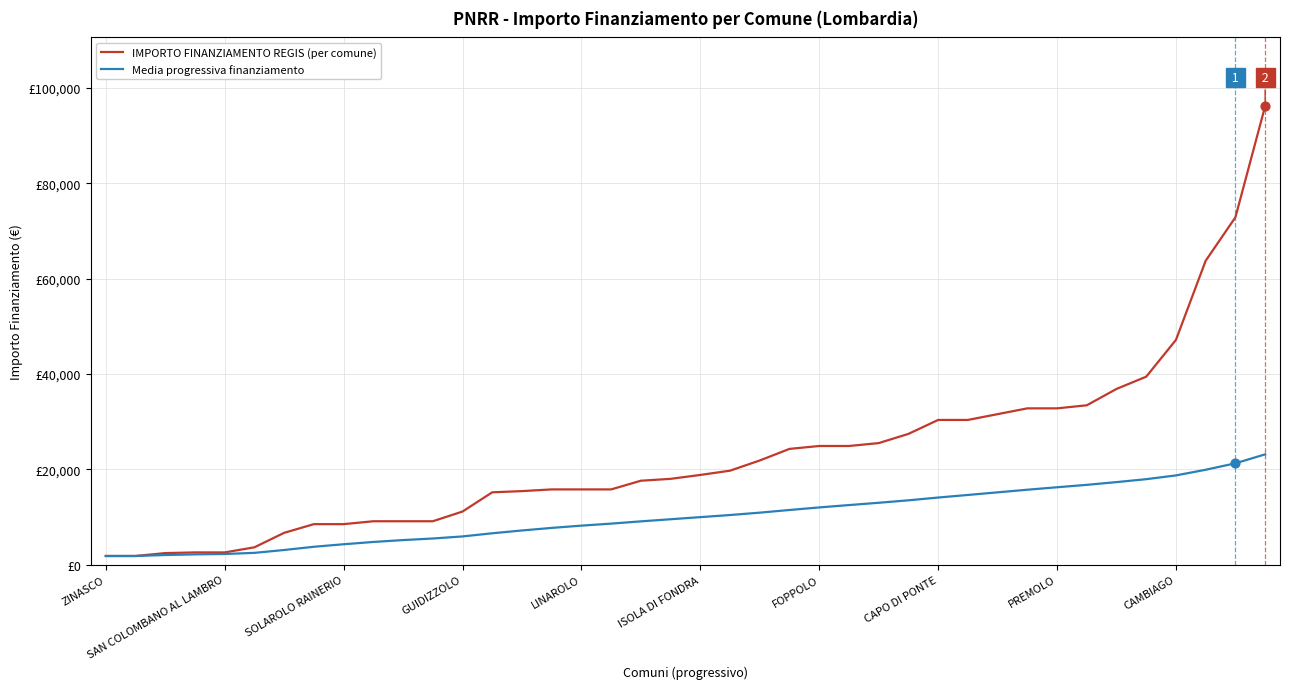

Which series has the largest total across all categories?

IMPORTO FINANZIAMENTO REGIS (per comune)